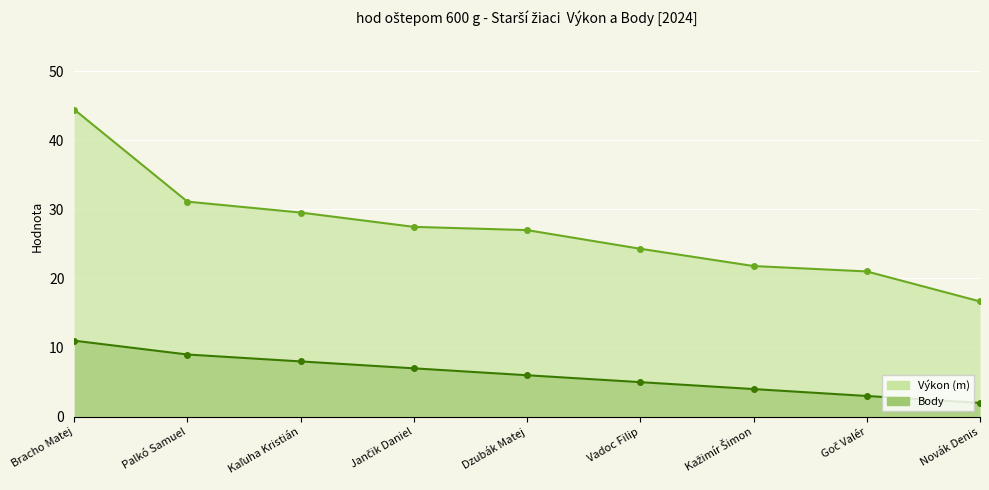

How many lines are shown in the chart?

2